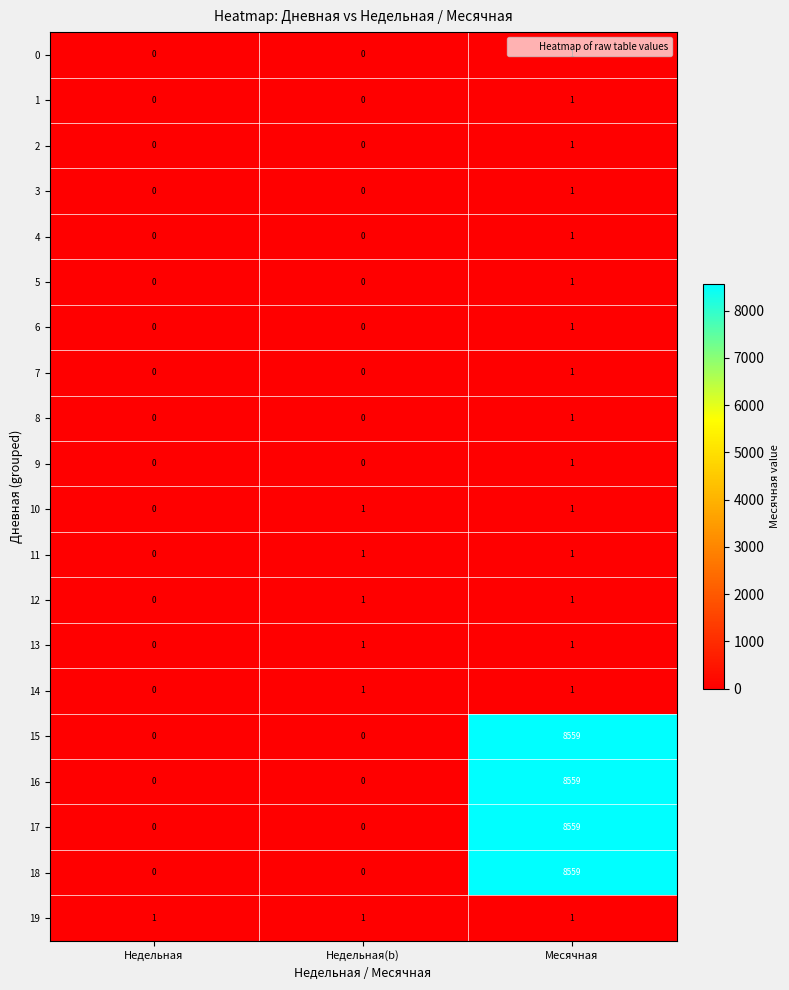

What is the total value across all series at Месячная?

34252